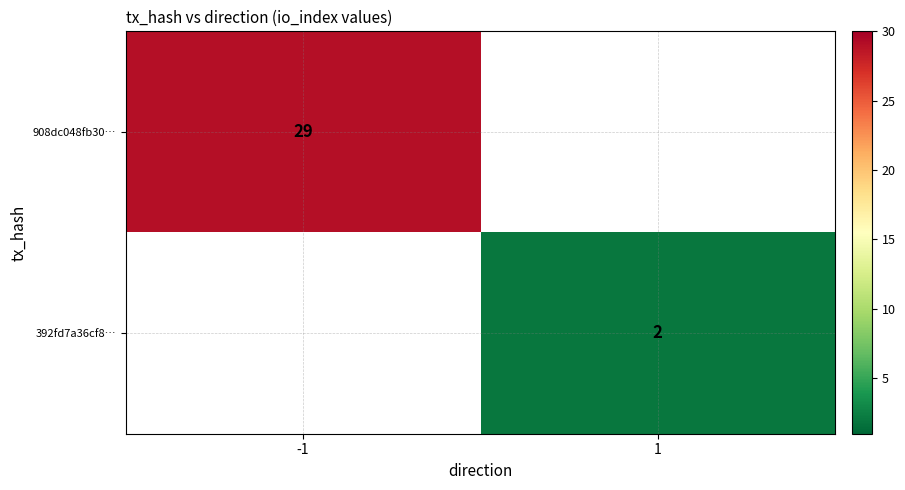

True or false: 392fd7a36cf8… has a value of 3 at 1.

False